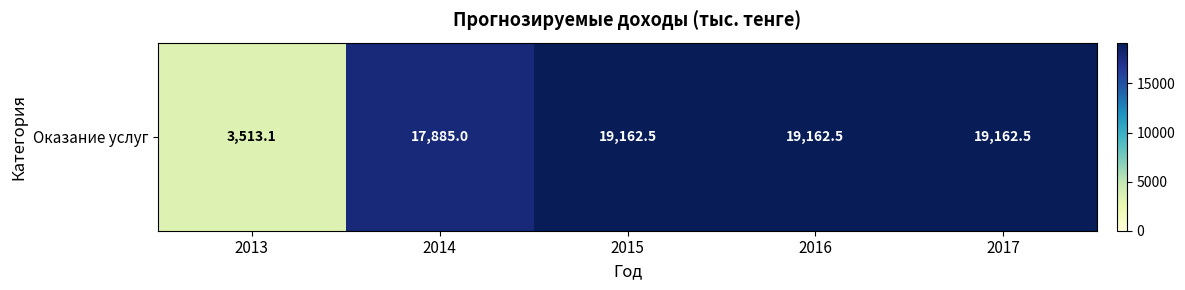

Which label corresponds to the largest value in the chart?

2015